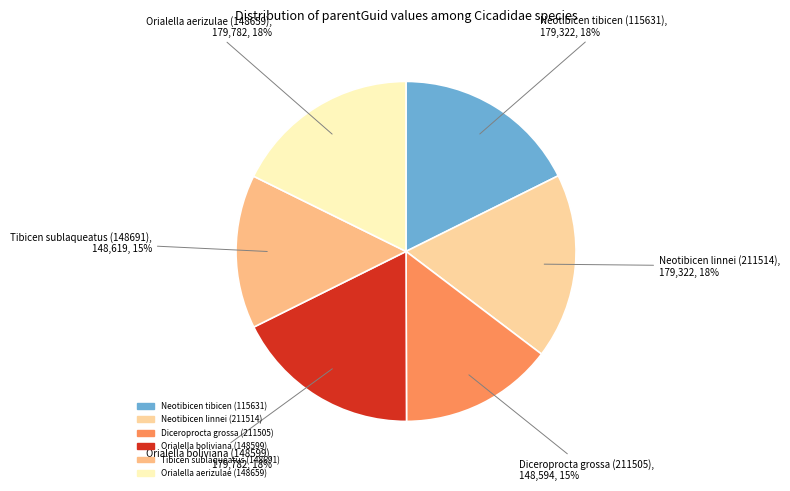

What percentage is the Orialella aerizulae (148659) slice, to the nearest percent?

18%